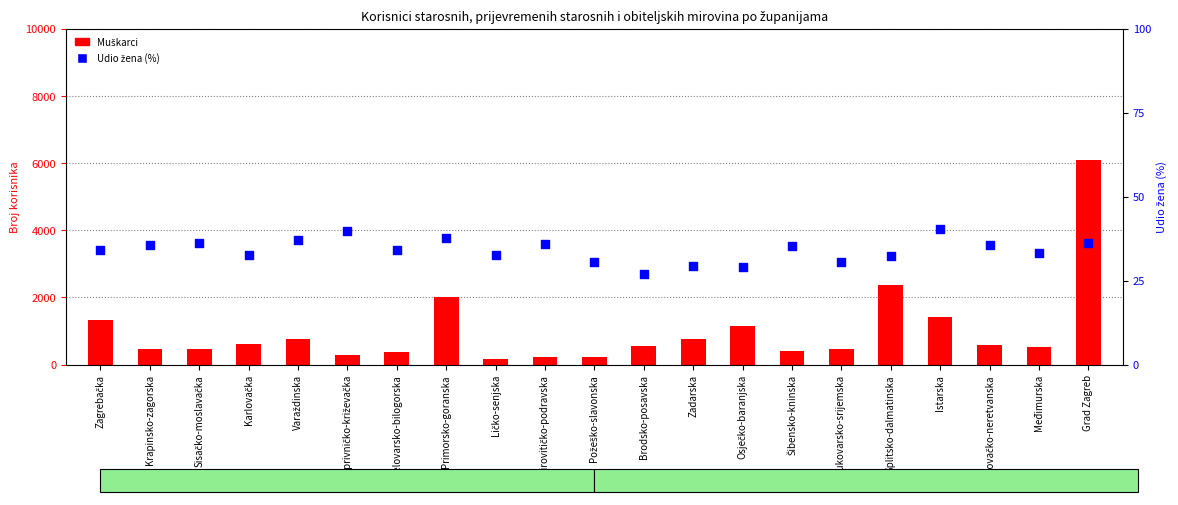

Which series reaches the maximum Y coordinate?

Muškarci